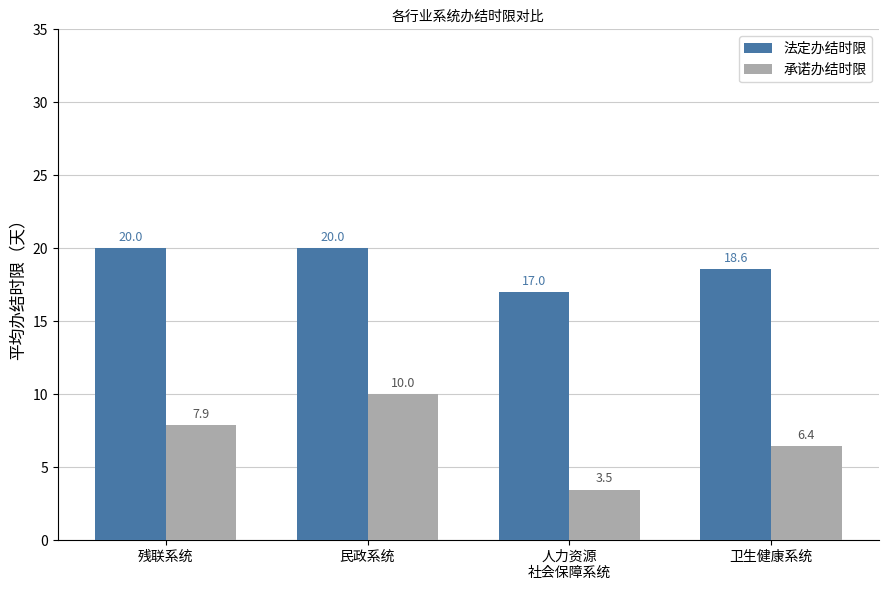

List the series in order of their overall mean, lowest first.

承诺办结时限, 法定办结时限